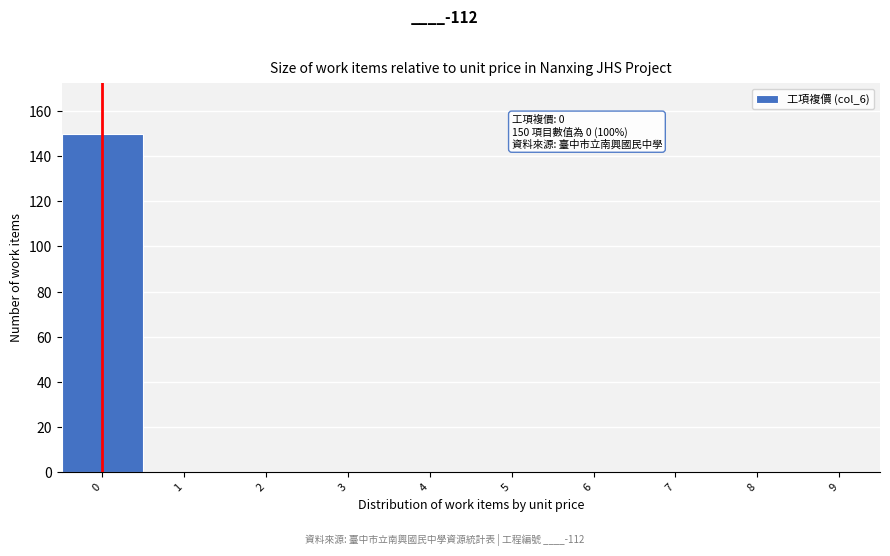

Which range on the x-axis has the tallest bar?

-0.5 to 0.5